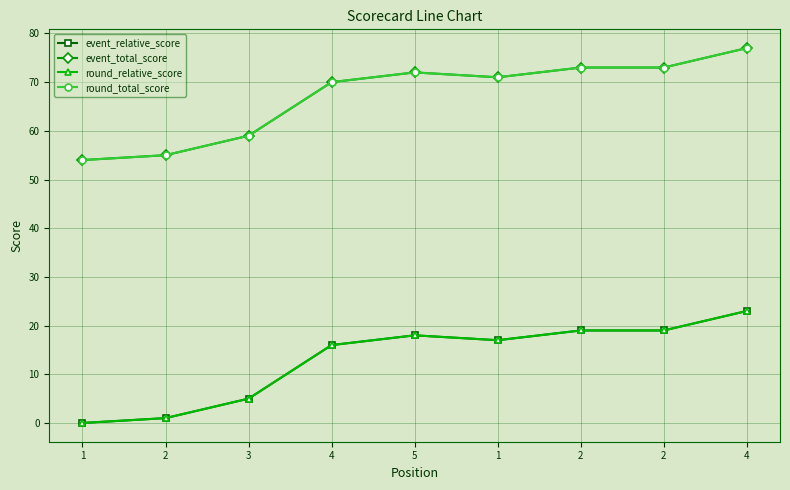

How many lines are shown in the chart?

4